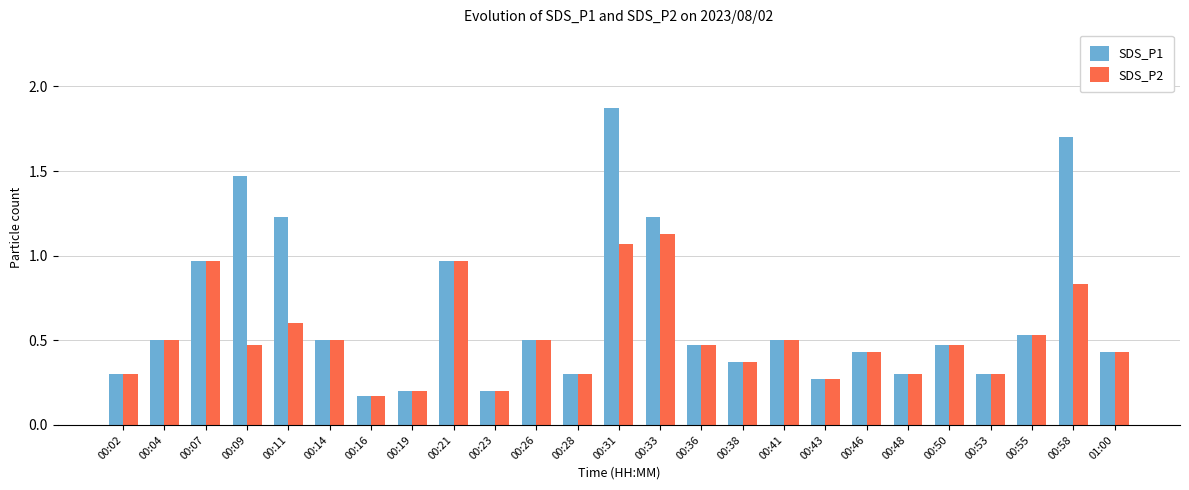

How many bars are there in each group?

2